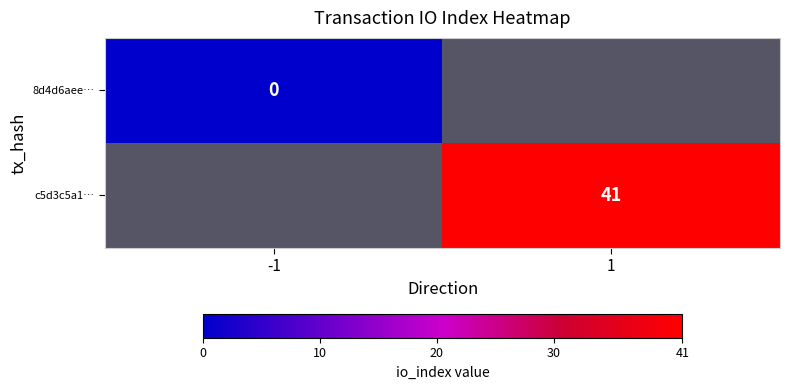

The value of c5d3c5a1… at 1 is 12. True or false?

False